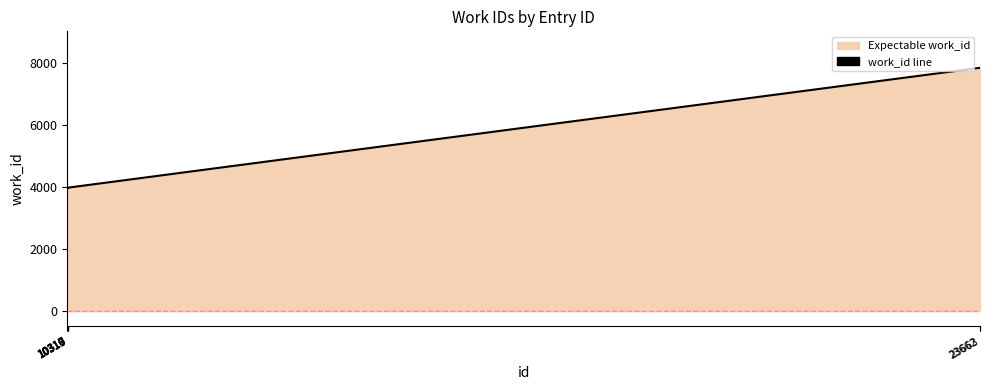

What is the sum of all values?

35525